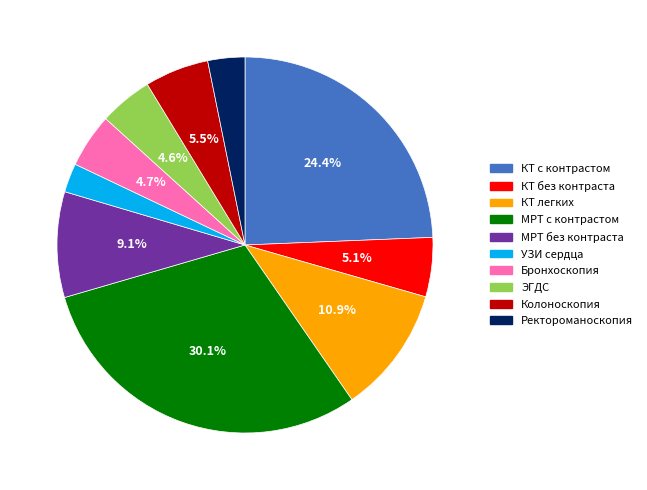

How many segments does this pie chart have?

10